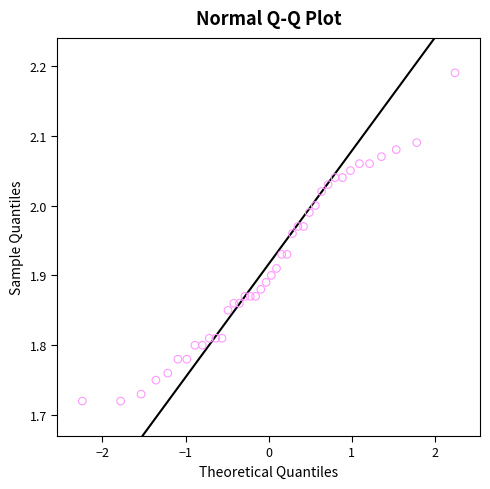

What is the range of X values (max minus min)?

4.5